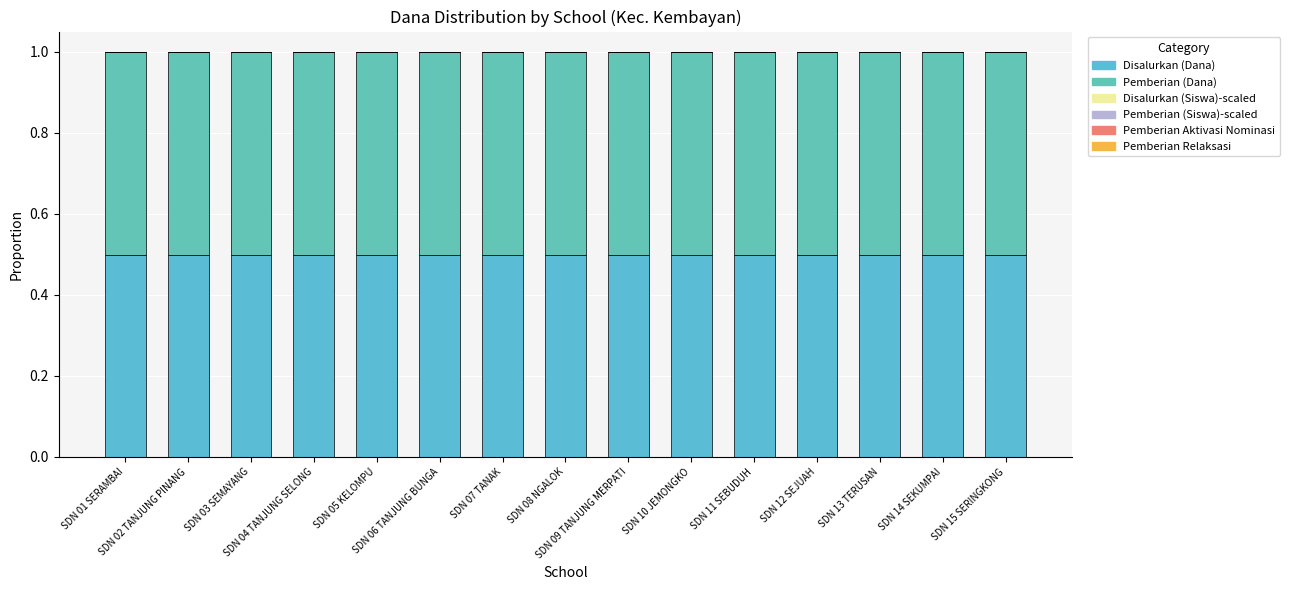

Which series changed the most between SDN 02 TANJUNG PINANG and SDN 13 TERUSAN?

Disalurkan (Dana)